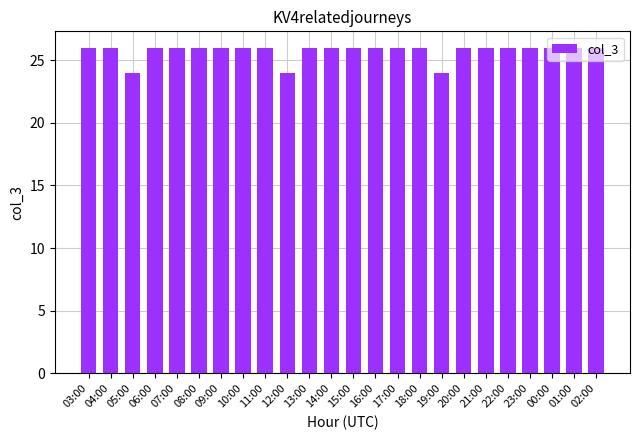

What position from the right is 06:00?

21